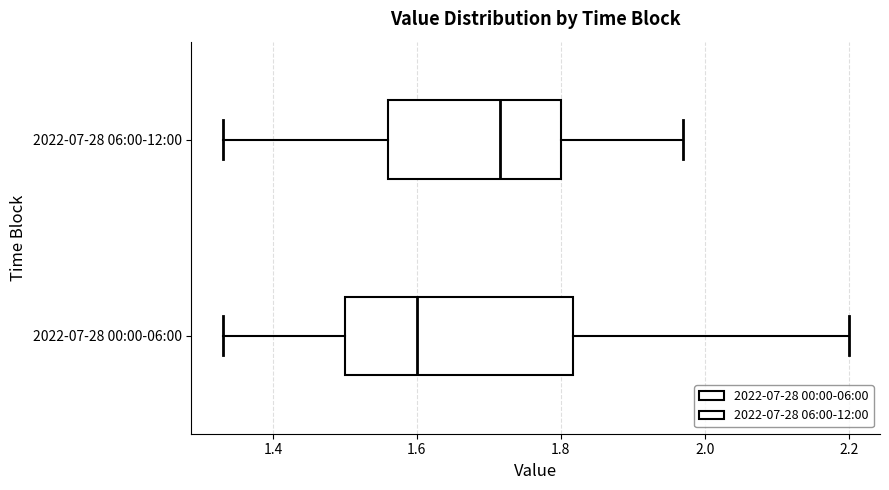

Which box's median line is the furthest to the left?

2022-07-28 00:00-06:00